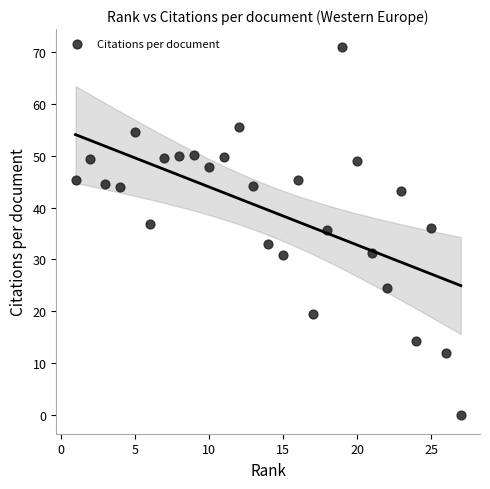

What is the range of X values (max minus min)?

26.0